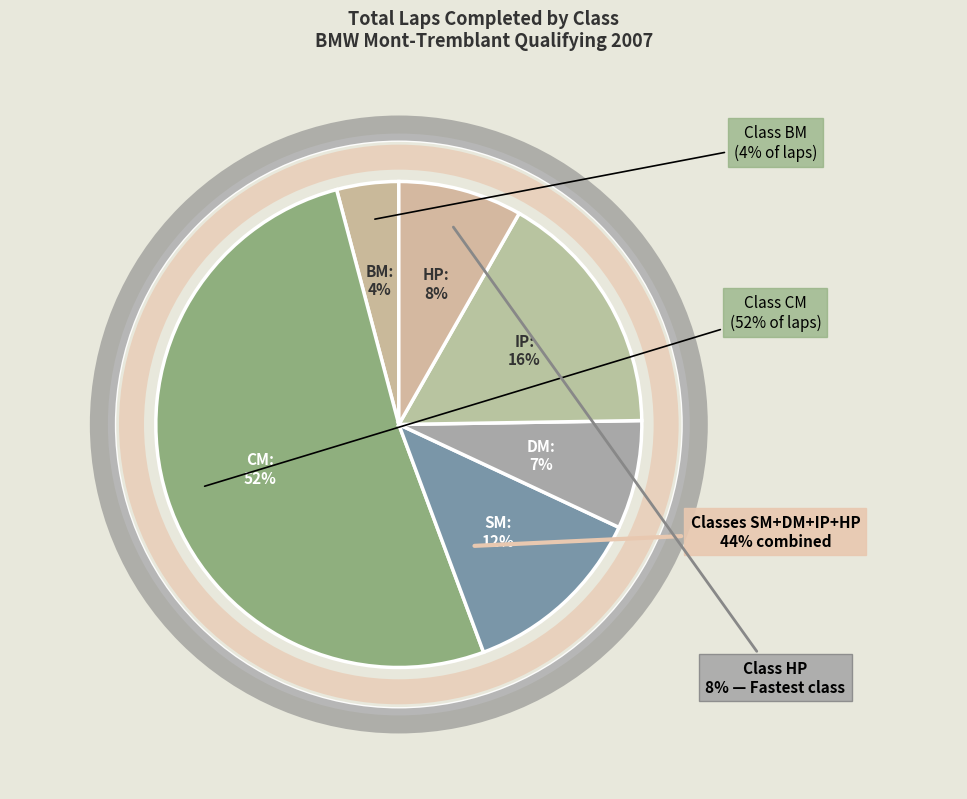

Does CM represent more than half of the total?

No